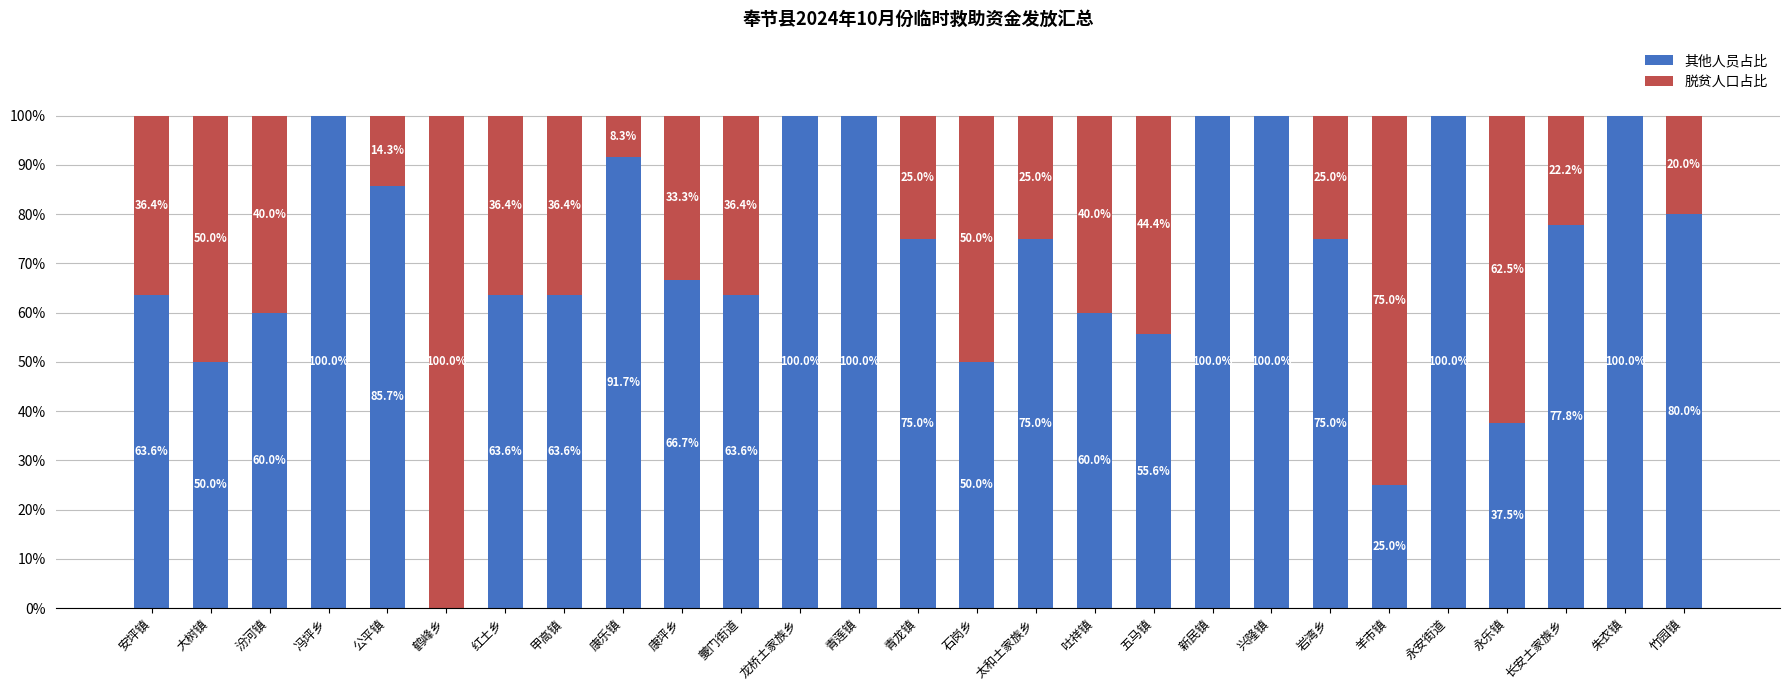

Reading right to left, list the values for the 其他人员占比 series.

竹园镇=80.0	朱衣镇=100.0	长安土家族乡=77.8	永乐镇=37.5	永安街道=100.0	羊市镇=25.0	岩湾乡=75.0	兴隆镇=100.0	新民镇=100.0	五马镇=55.6	吐祥镇=60.0	太和土家族乡=75.0	石岗乡=50.0	青龙镇=75.0	青莲镇=100.0	龙桥土家族乡=100.0	夔门街道=63.6	康坪乡=66.7	康乐镇=91.7	甲高镇=63.6	红土乡=63.6	鹤峰乡=0.0	公平镇=85.7	冯坪乡=100.0	汾河镇=60.0	大树镇=50.0	安坪镇=63.6